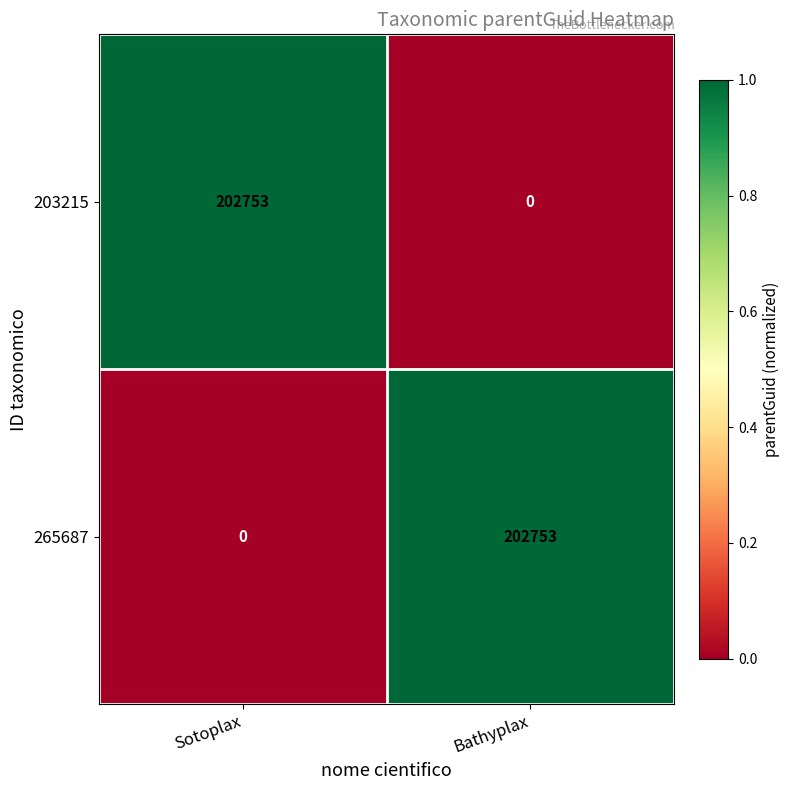

What is the difference between the highest and lowest values at Sotoplax?

202753